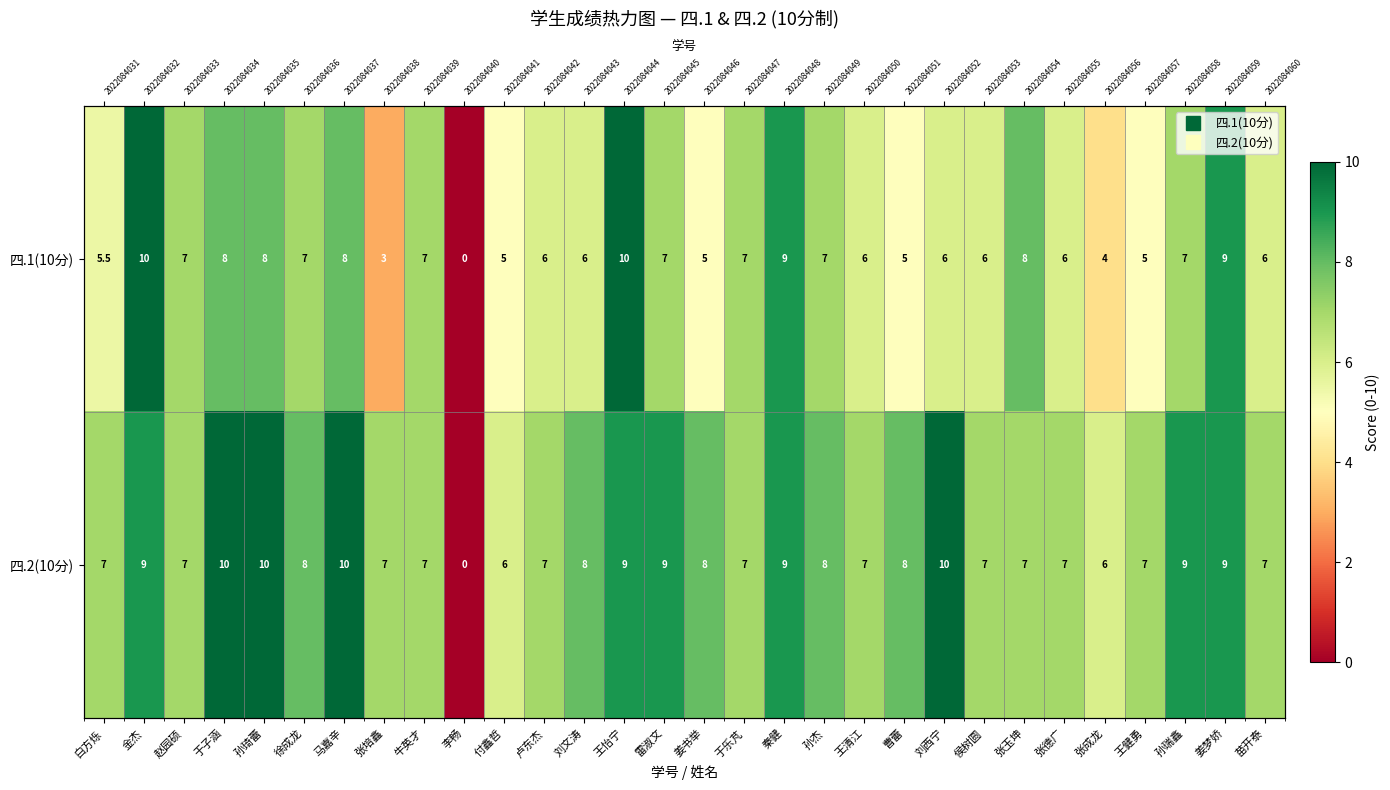

At 曹蕾, list the series in order from largest to smallest.

四.2(10分), 四.1(10分)